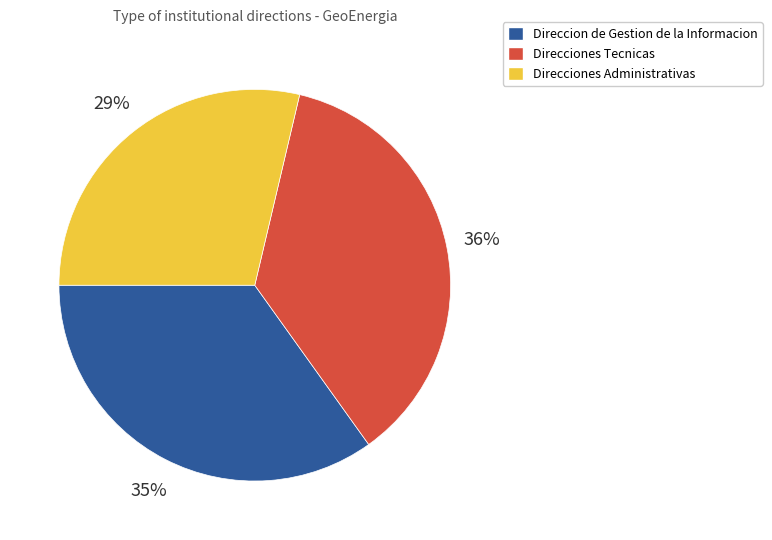

Which category has the biggest portion of the pie?

Direcciones Tecnicas